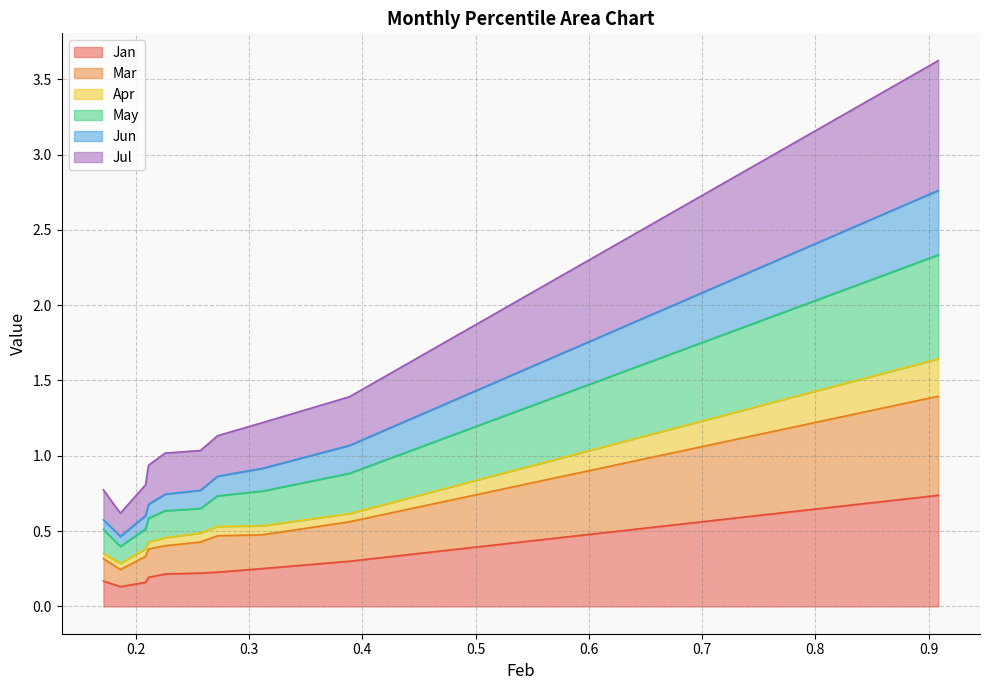

What is the sum of the May values at pct15 and pct55?

1.0